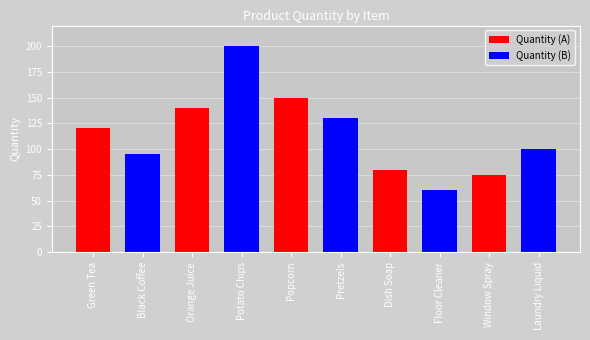

The value at Popcorn is 239. True or false?

False